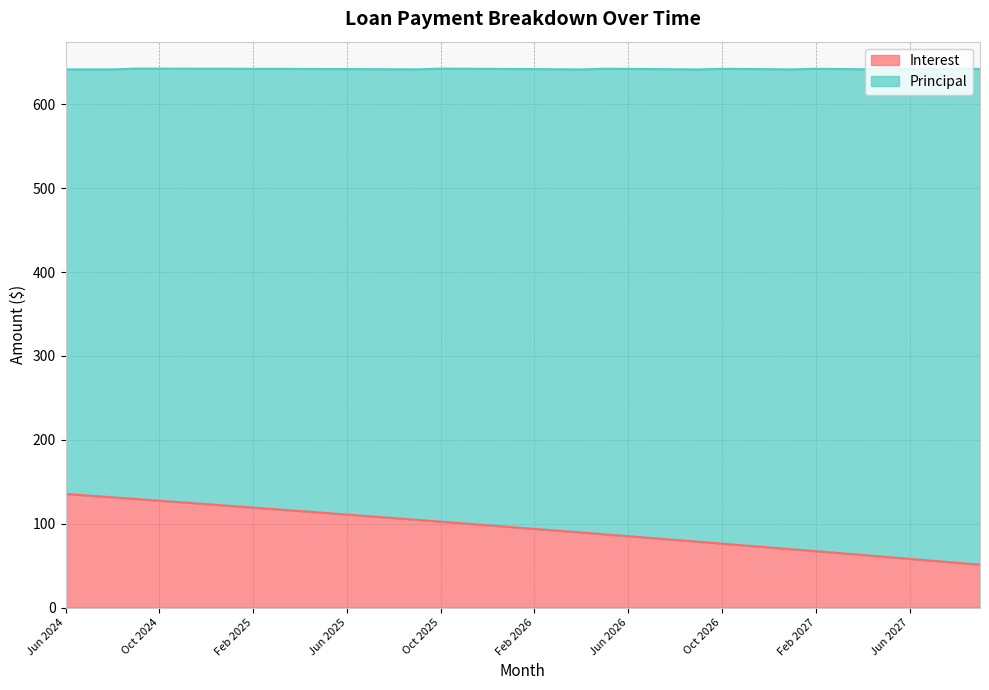

Which label corresponds to the largest value in the chart?

Jun 2024